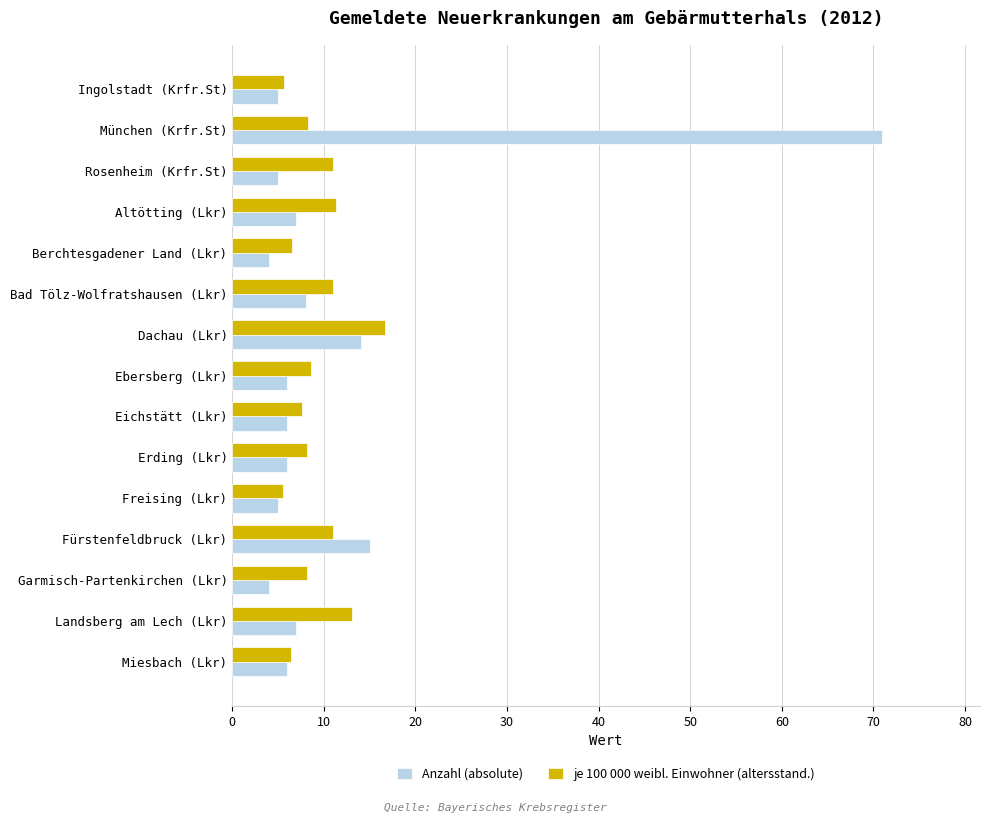

What is the lowest value of the je 100 000 weibl. Einwohner (altersstand.) series?

5.5